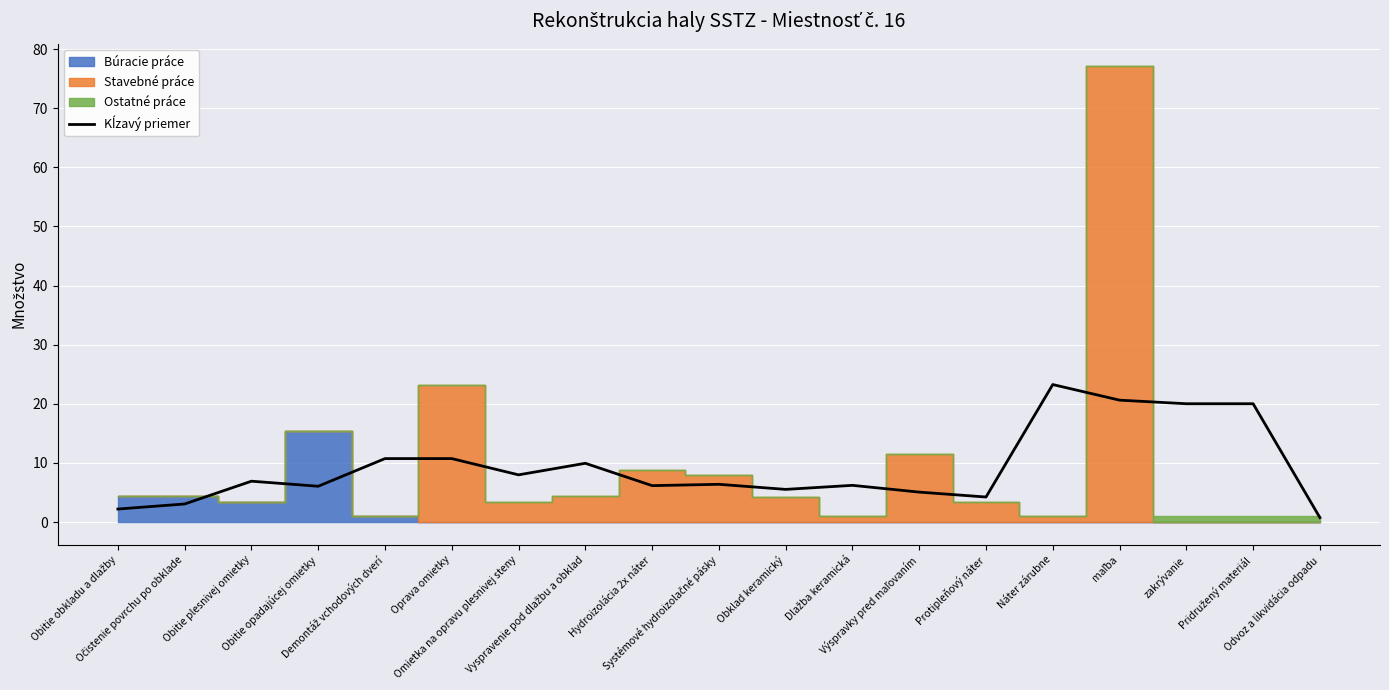

What is the difference between the maximum and minimum values?

22.5